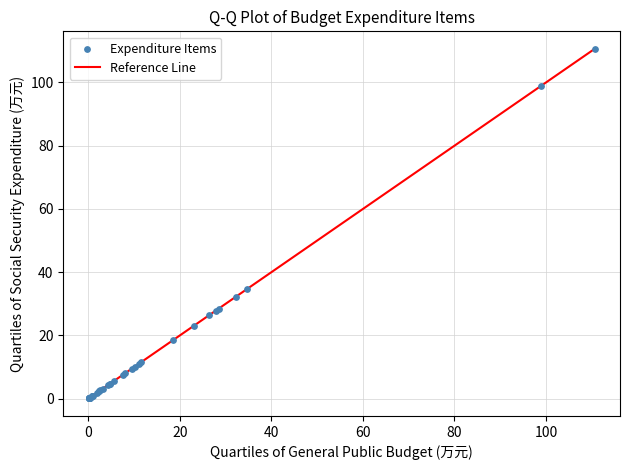

What Y value in the scatter plot is closest to 55?

34.8